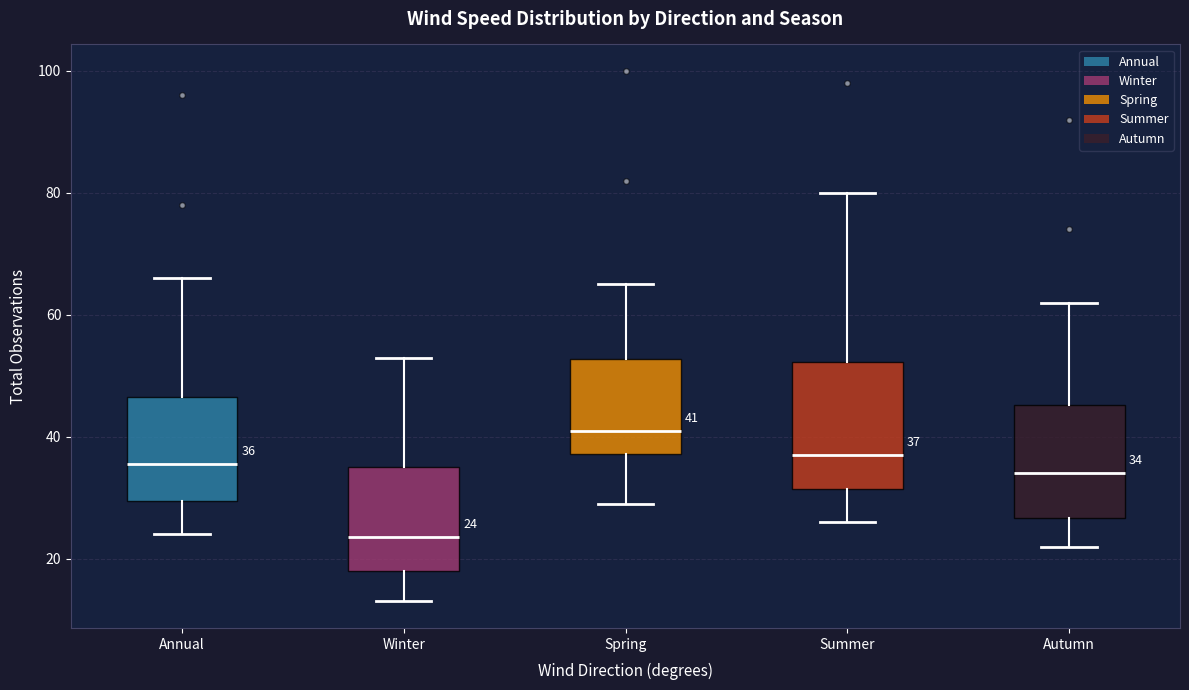

Which box's median line is the highest?

Spring